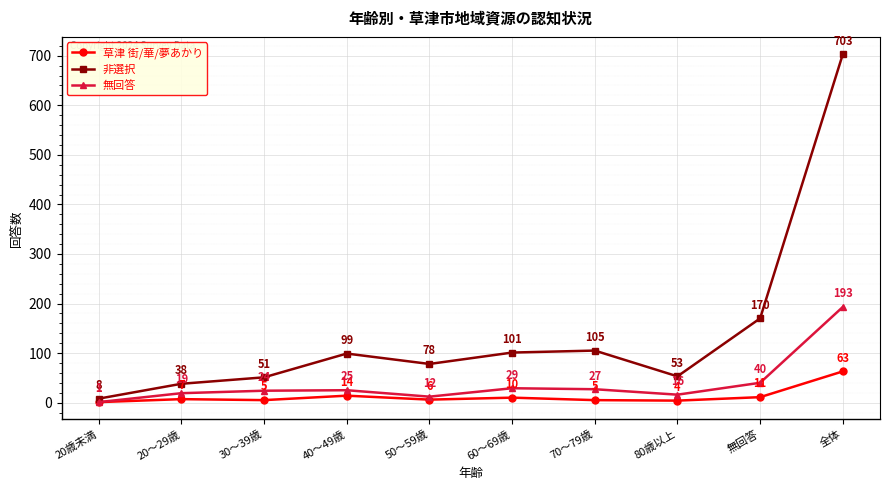

True or false: 非選択 has a value of 59 at 70～79歳.

False